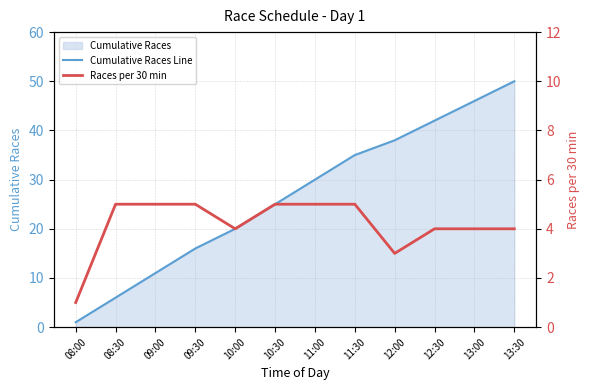

Between 09:00 and 11:30, which is larger?

11:30